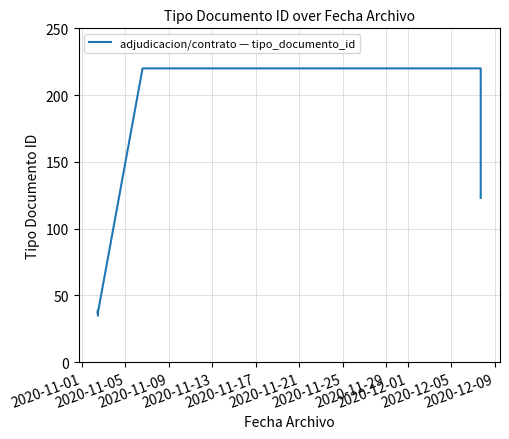

How many categories are shown in the chart?

8